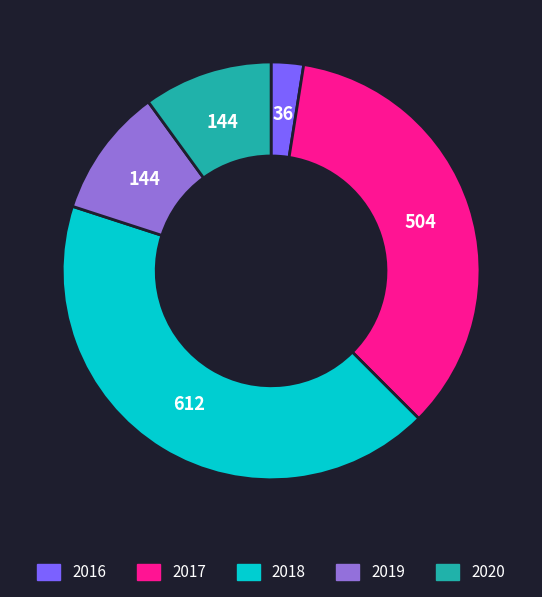

Which category has the smallest portion of the pie?

2016